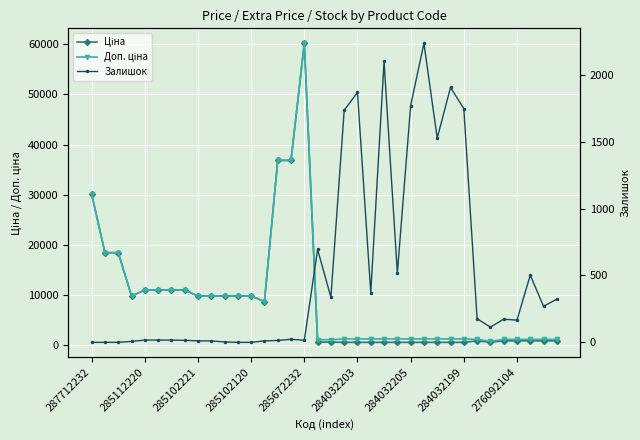

Rank the series by their maximum value, from lowest to highest.

Залишок, Ціна, Доп. ціна